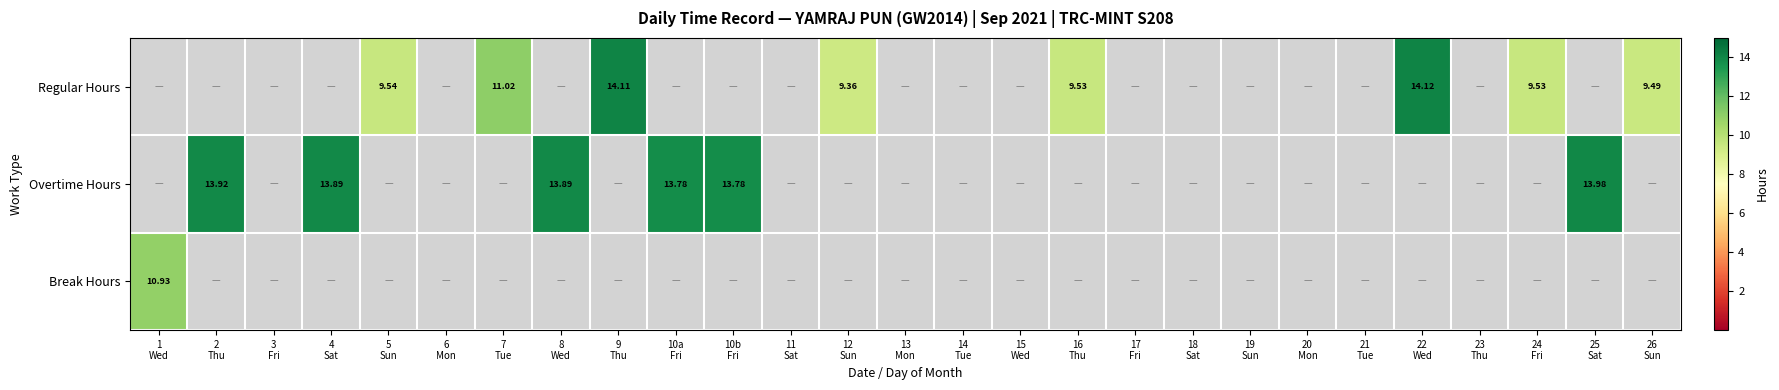

At which category is the sum across all series the highest?

22
Wed